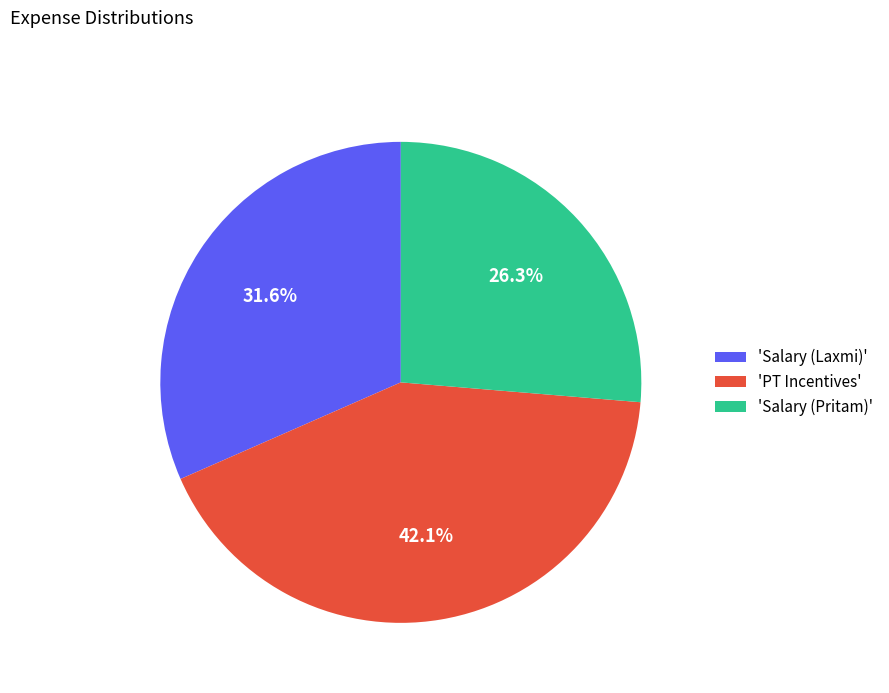

Is 'Salary (Pritam)' the majority of the pie?

No